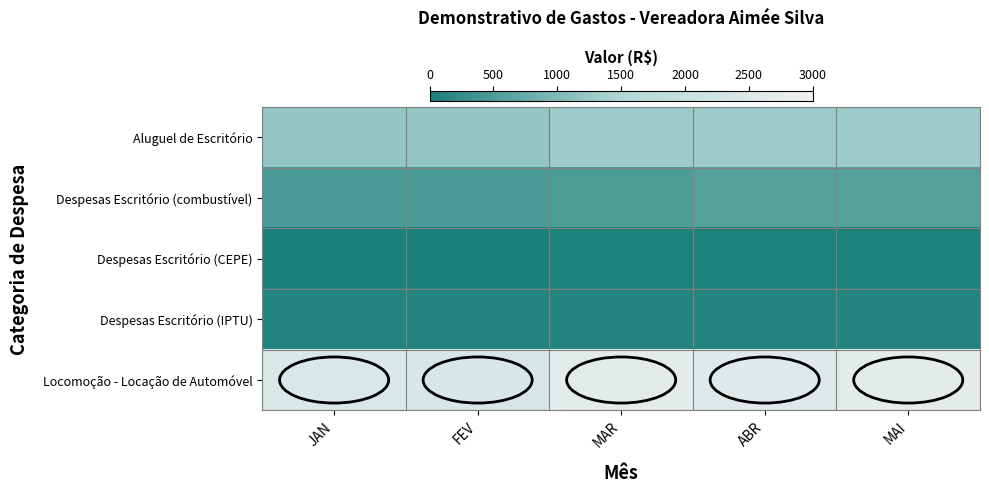

What is the total value across all series at JAN?

4290.5